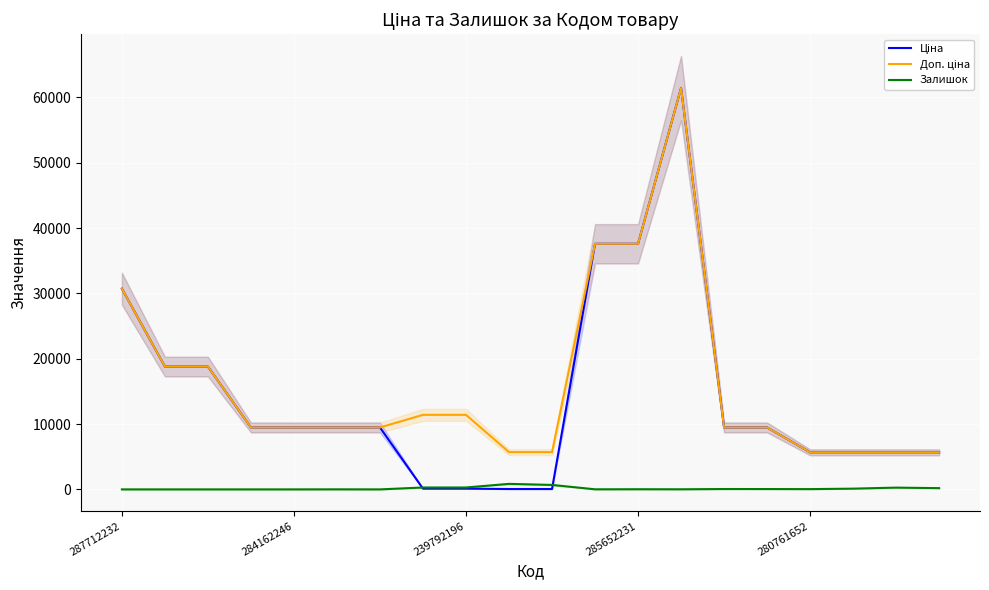

At which label does Залишок reach its peak?

9